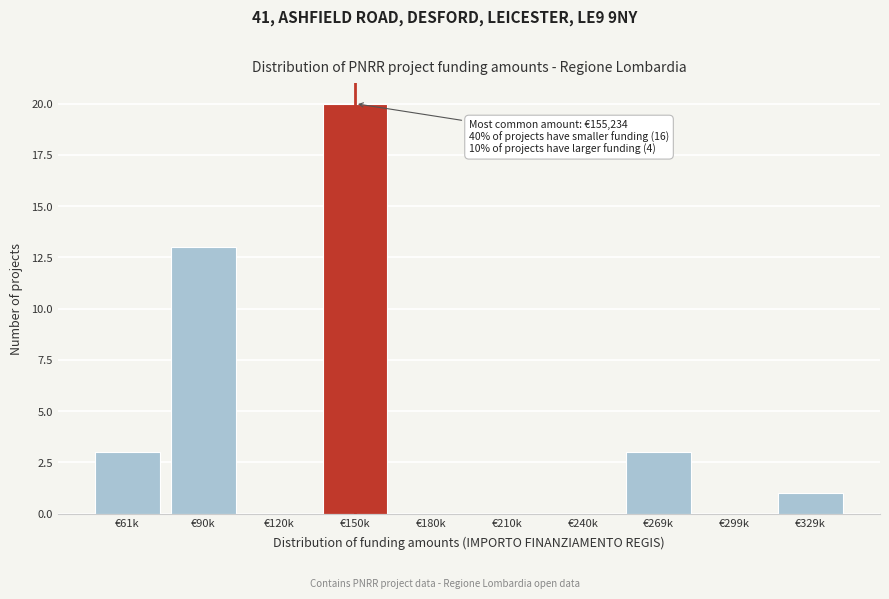

Reading left to right, what are all the values shown in this chart?

€61k=3	€90k=13	€120k=0	€150k=20	€180k=0	€210k=0	€240k=0	€269k=3	€299k=0	€329k=1